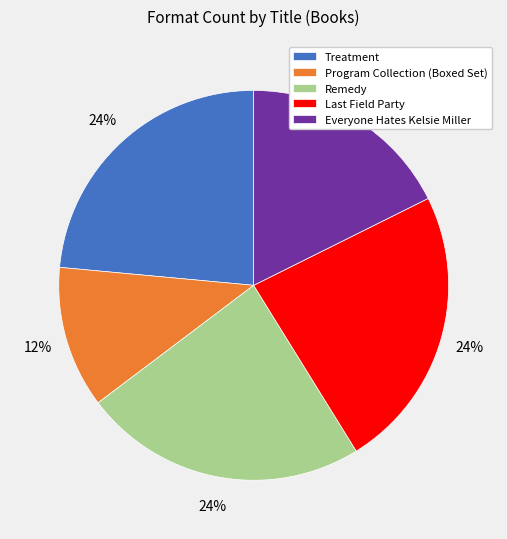

Is the sum of Everyone Hates Kelsie Miller and Remedy greater than half?

No